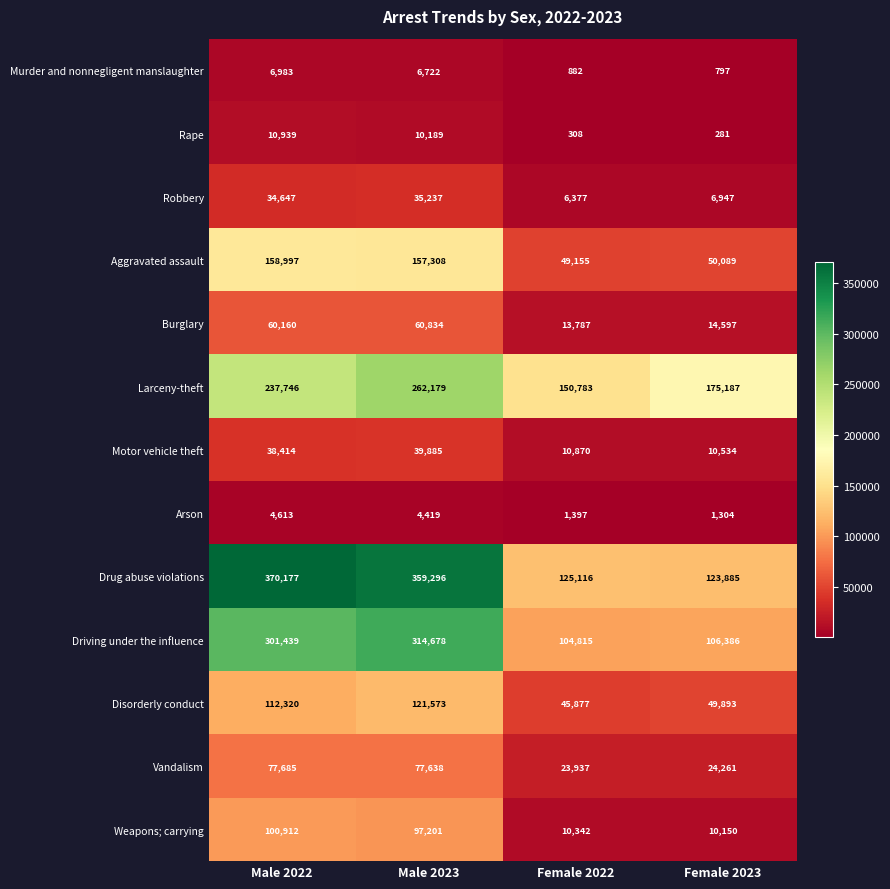

How many categories are shown in the chart?

4